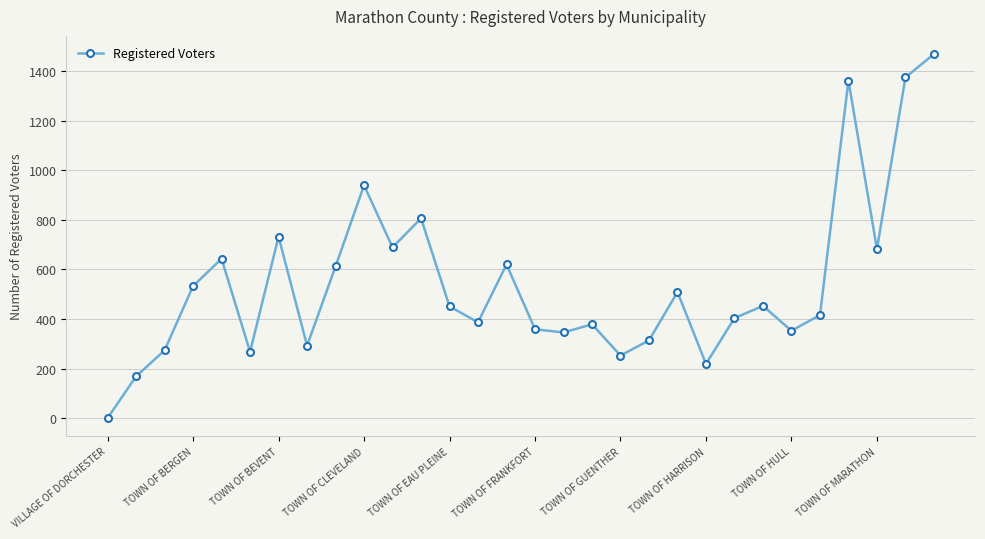

What is the average value?

544